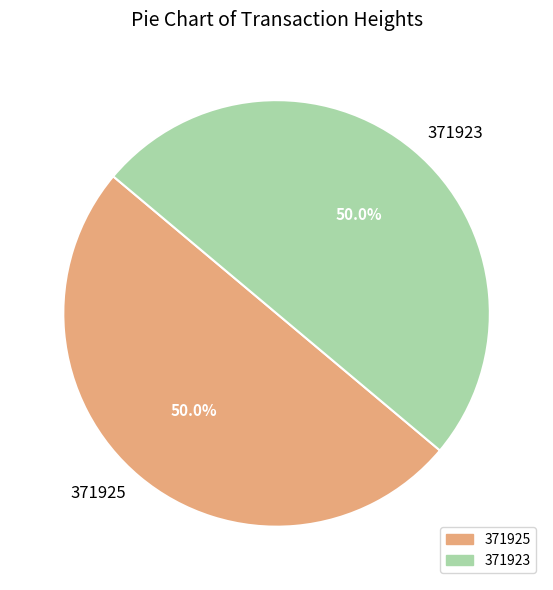

Approximately how many times larger is the value at 371923 compared to 371925?

1.0